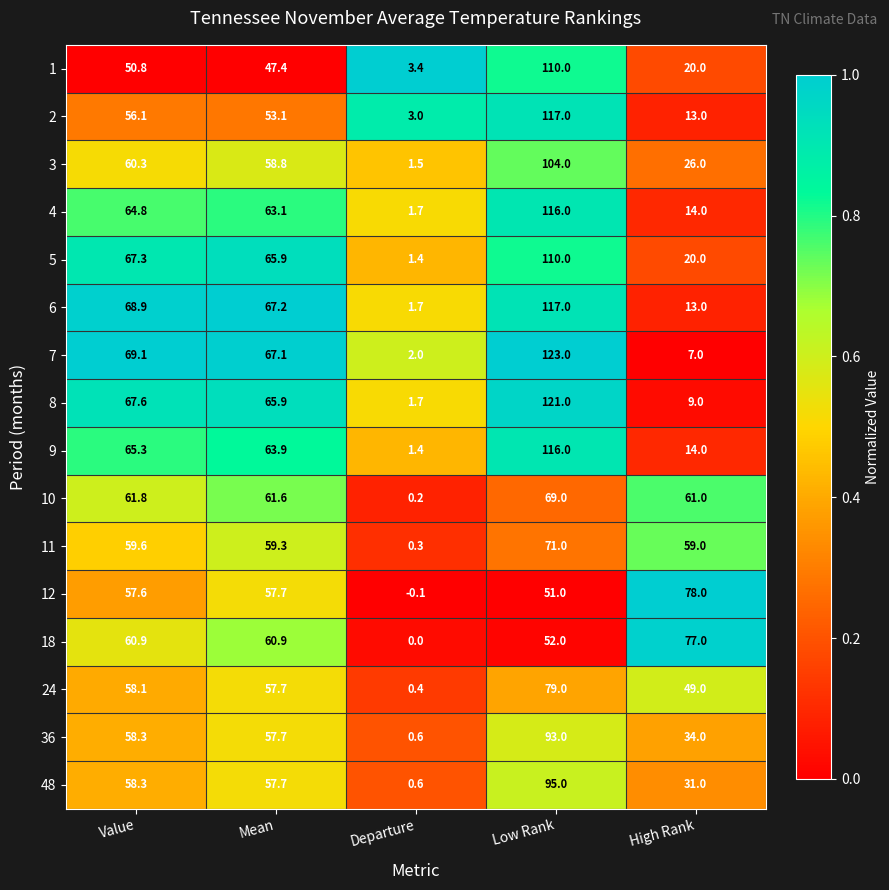

At which category is the sum across all series the highest?

Low Rank